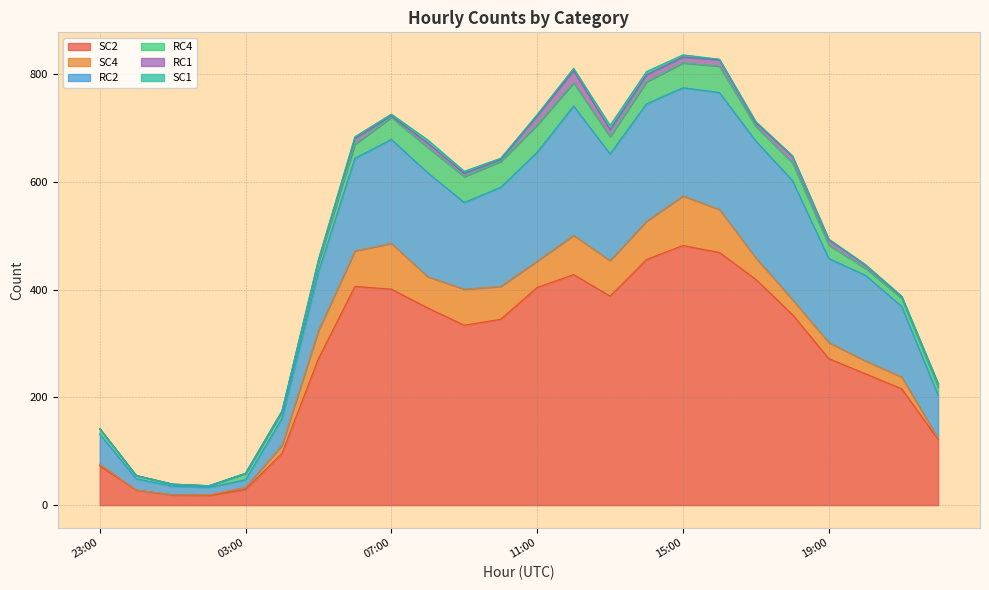

What is the difference between the maximum and second lowest values in the RC2 series?

226